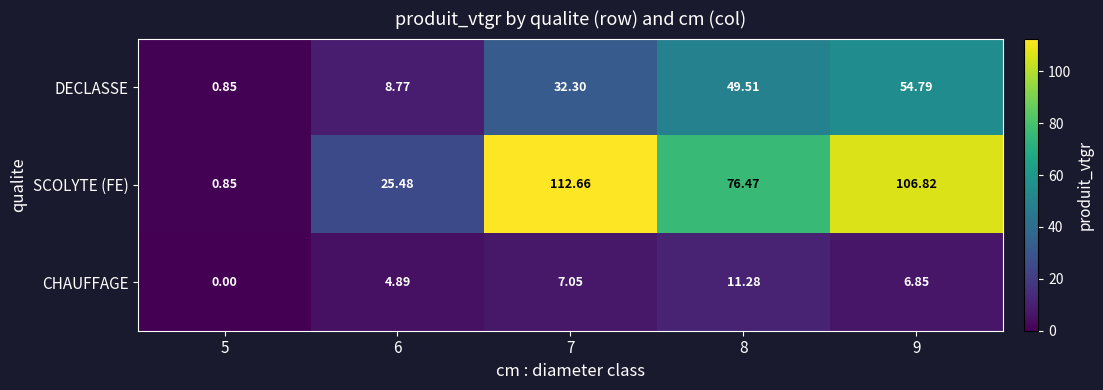

Is the value of SCOLYTE (FE) at 8 greater than the value of DECLASSE at 8?

Yes